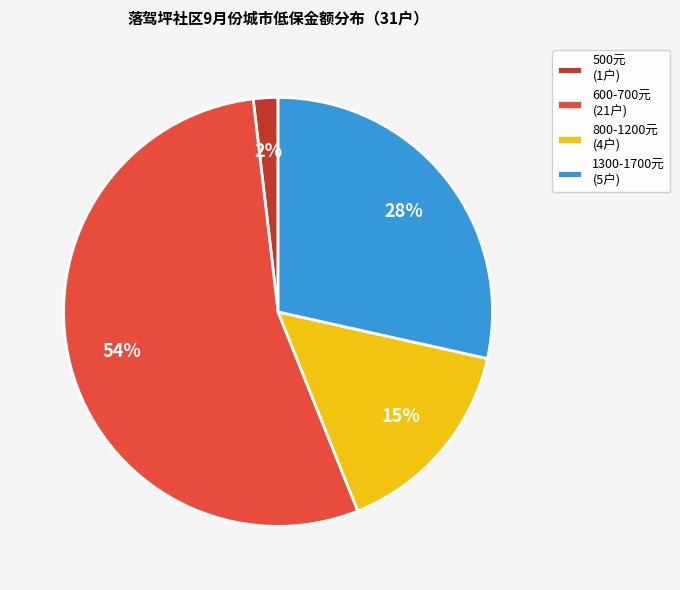

Combined, do 800-1200元 (4户) and 500元 (1户) account for over 50%?

No